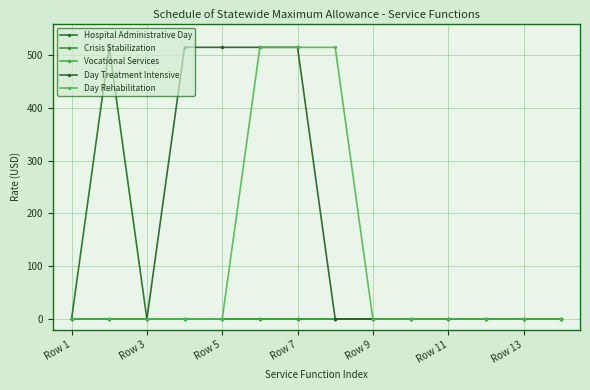

True or false: Crisis Stabilization has more than 1 points higher than both neighbors.

False